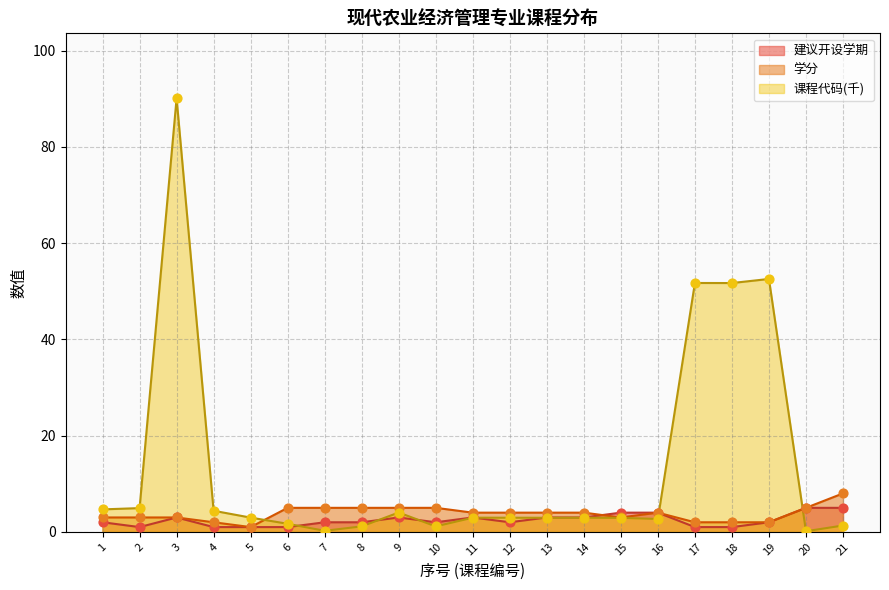

What is the total value across all series at 15?

9.9